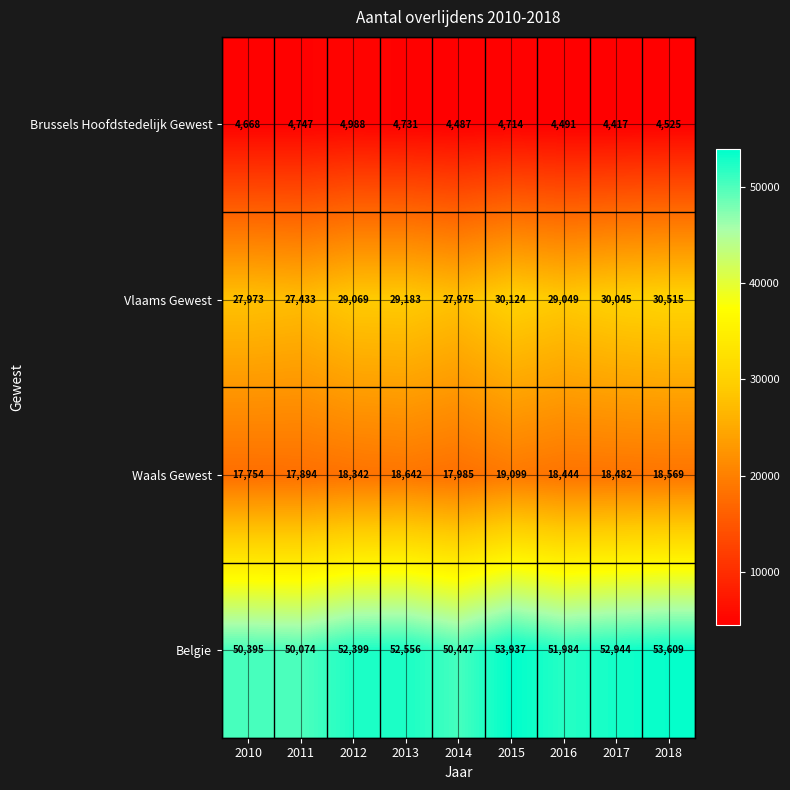

At which category does the chart reach its peak across all series?

2015